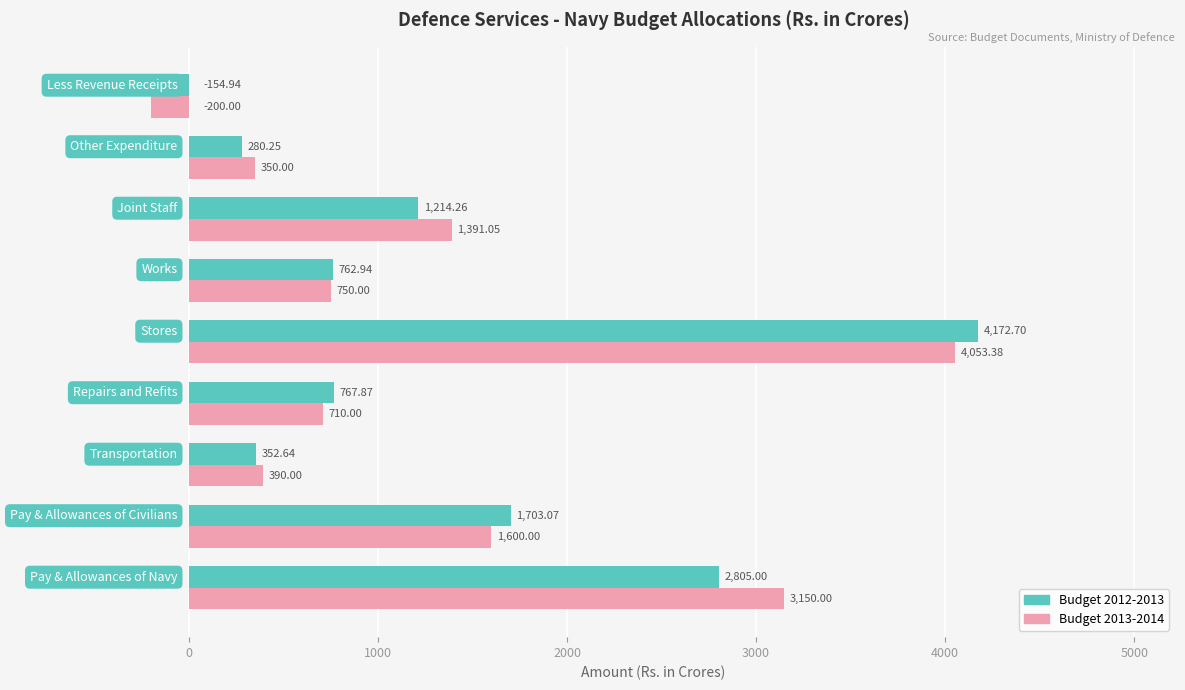

Which series has the largest total across all categories?

Budget 2013-2014